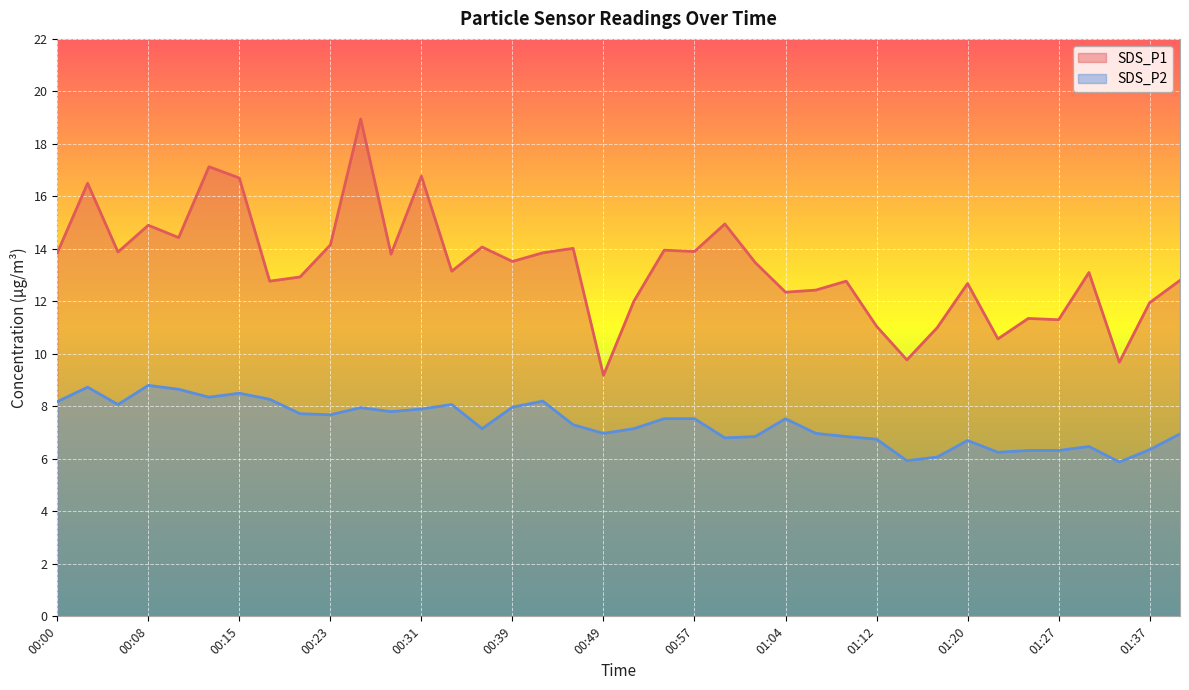

What is the minimum value shown in the chart?

5.9